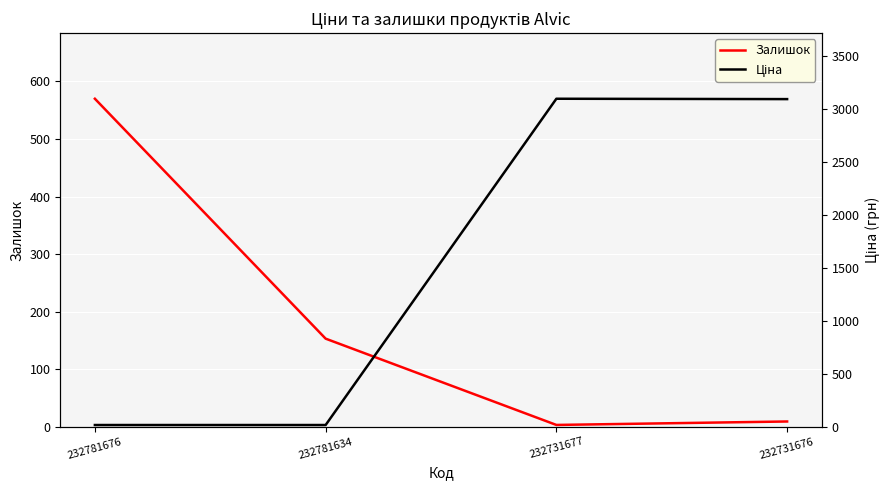

Which series has the largest total across all categories?

Ціна